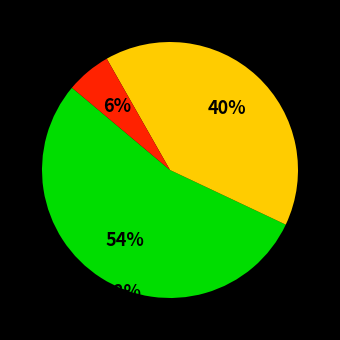

Does any single category account for the majority?

Yes